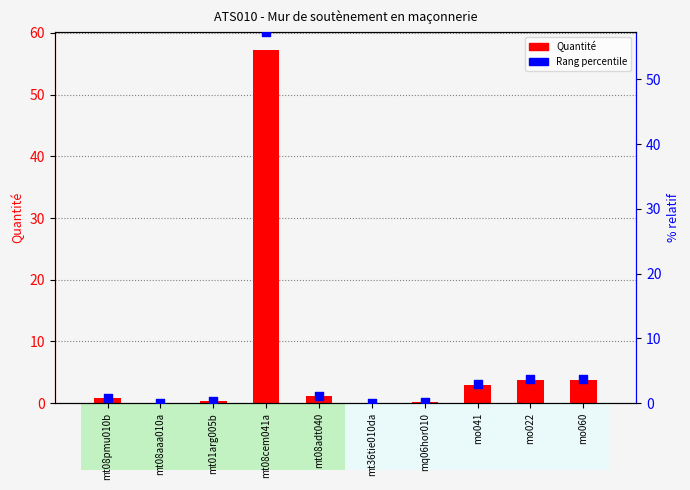

What are all the series names shown in the legend?

Quantité, Rang percentile